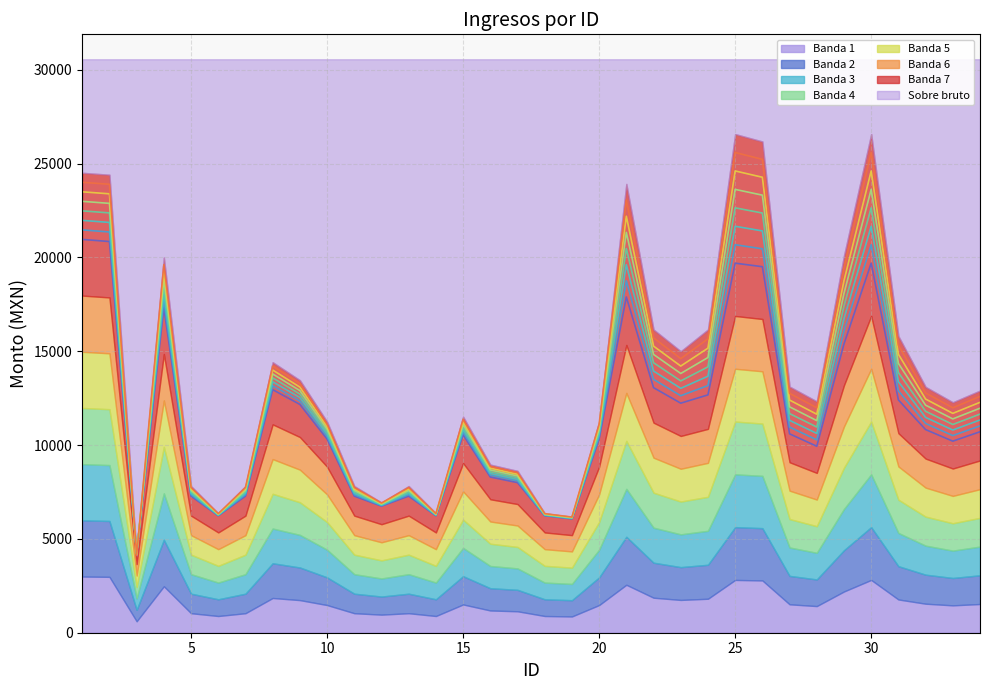

What is the sum of the Monto bruto de los ingresos values at 21 and 2?

46961.4